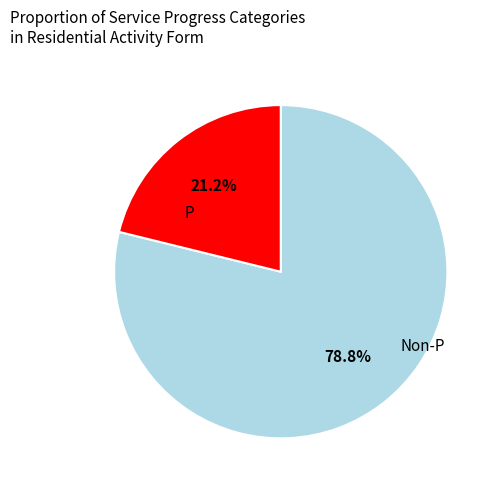

How many slices are in this pie chart?

2